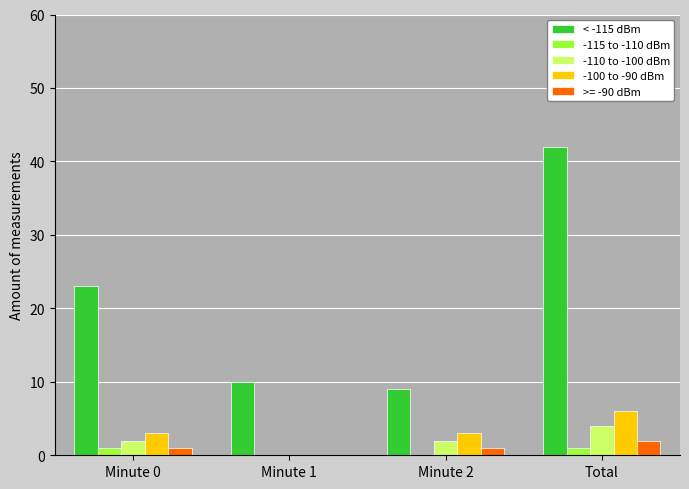

What is the sum of all -100 to -90 dBm values?

12